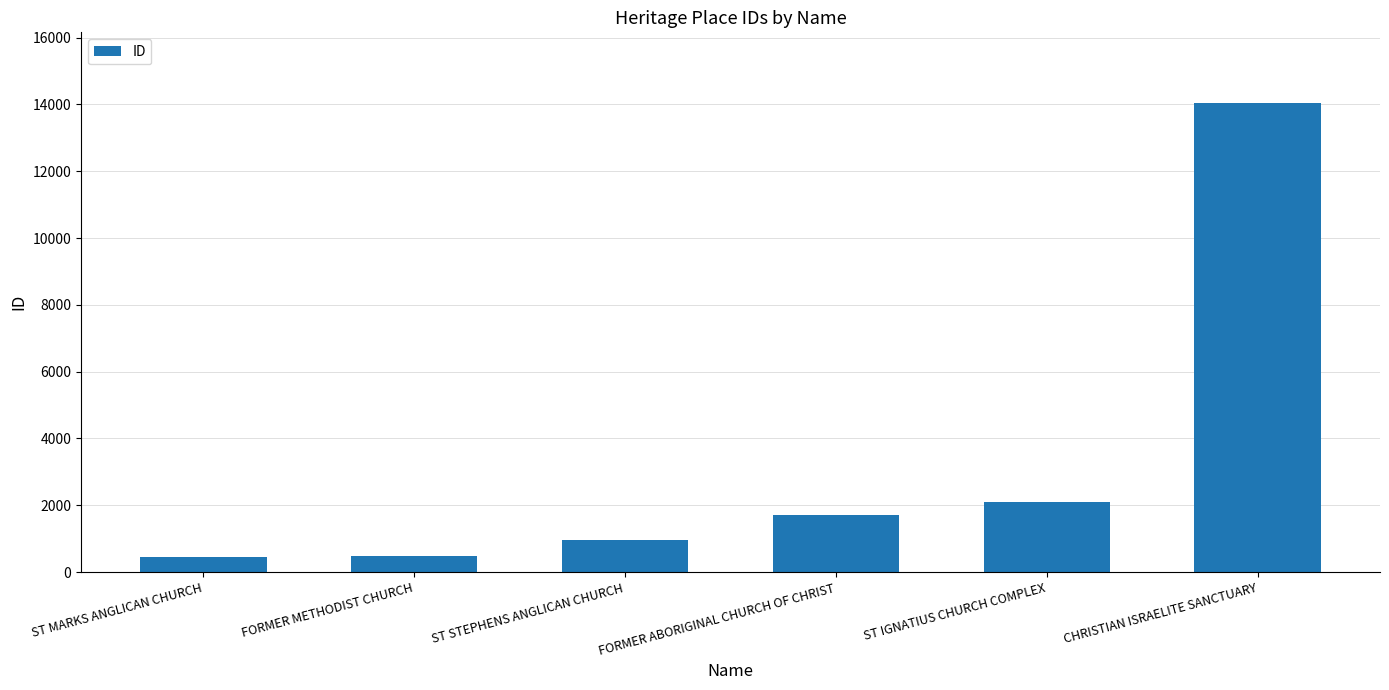

What is the label of the 1st bar from the right?

CHRISTIAN ISRAELITE SANCTUARY